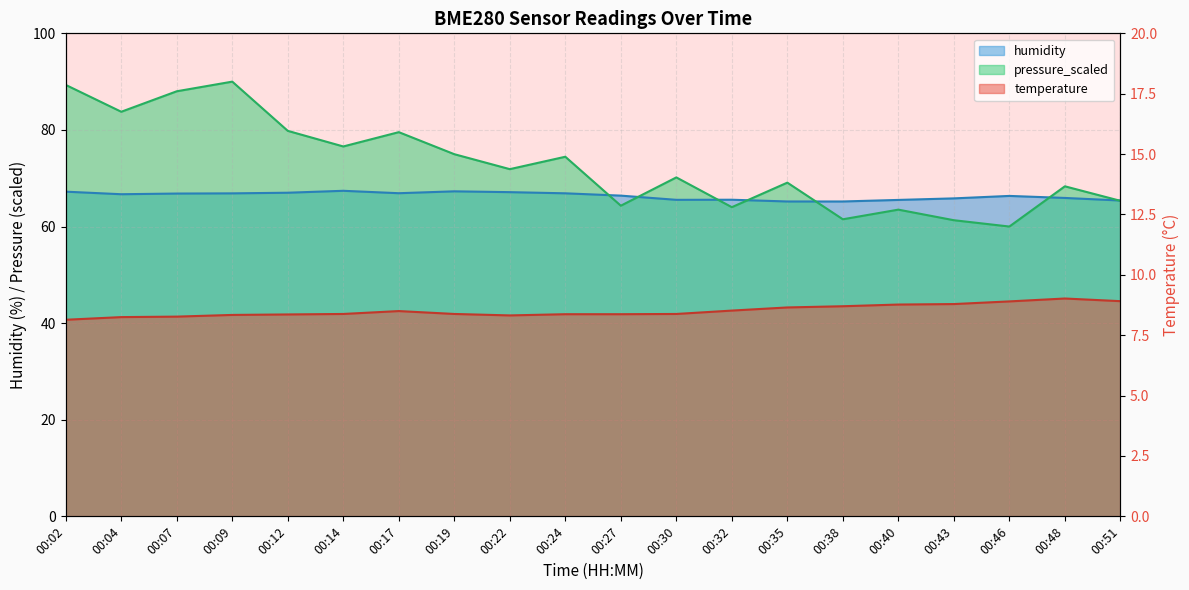

What value does the temperature series have at 00:43?

8.8